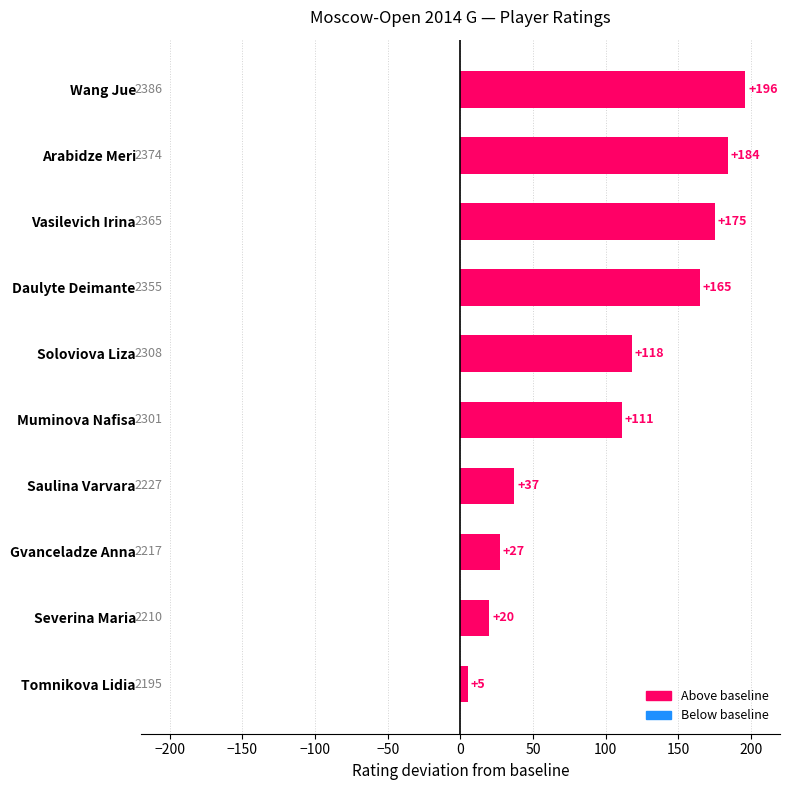

What value does the data have at Severina Maria?

20